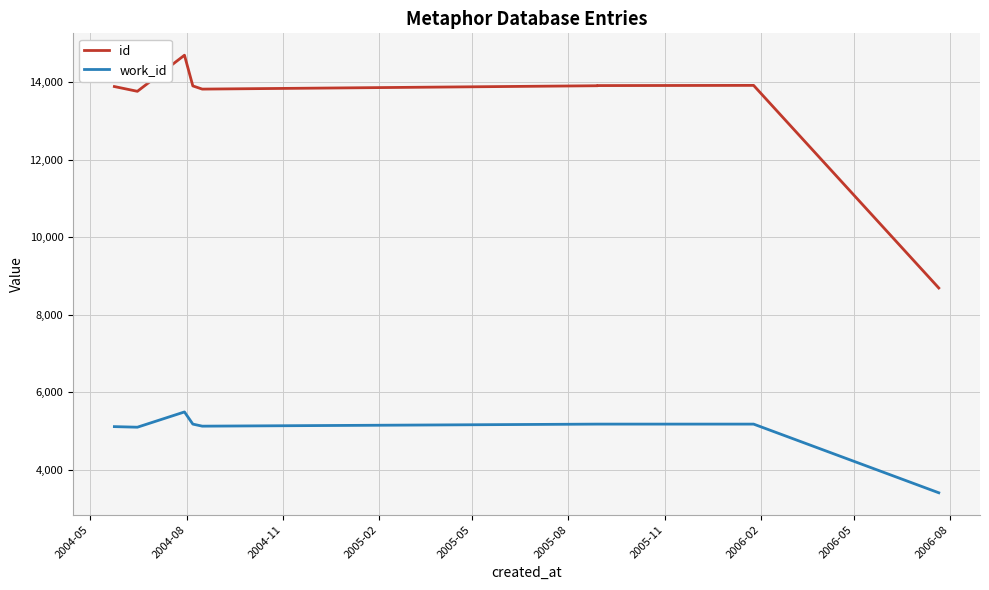

What is the total value across all series at 2006-02?

19090